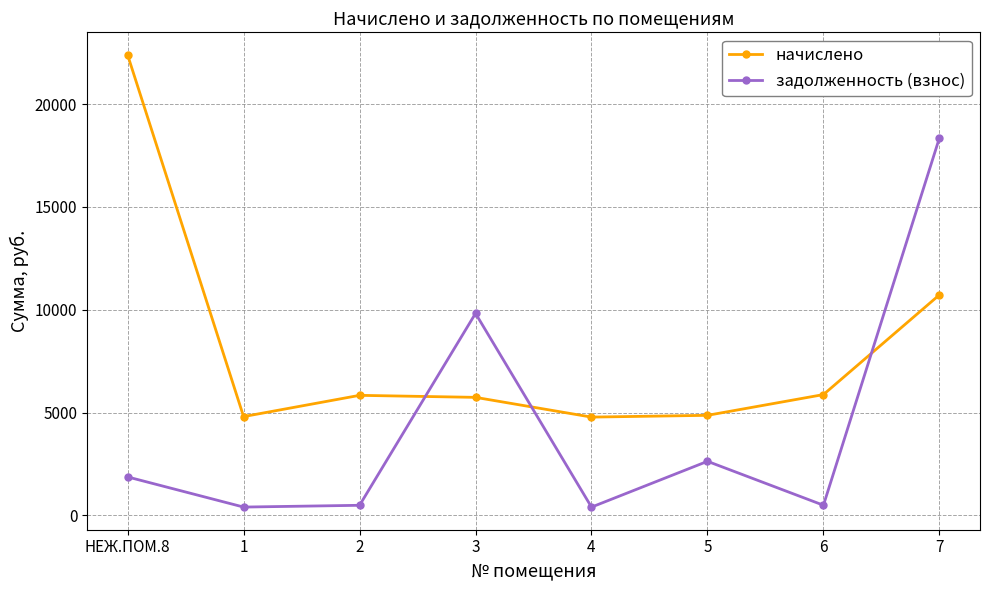

At which category is the sum across all series the highest?

7